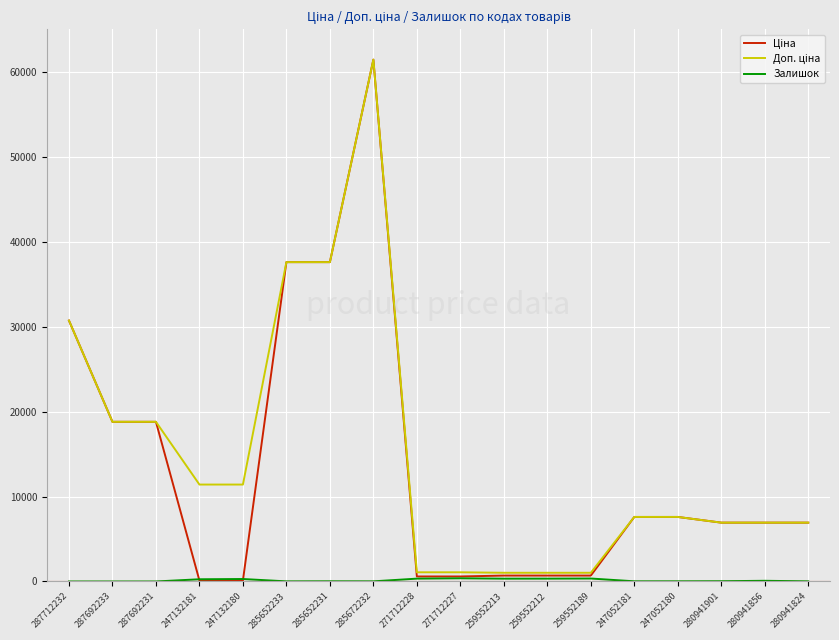

What is the greatest value displayed?

61434.3